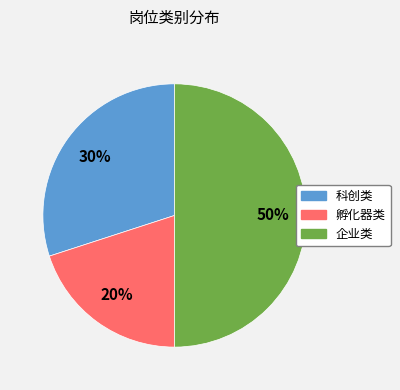

Is 孵化器类 the majority of the pie?

No